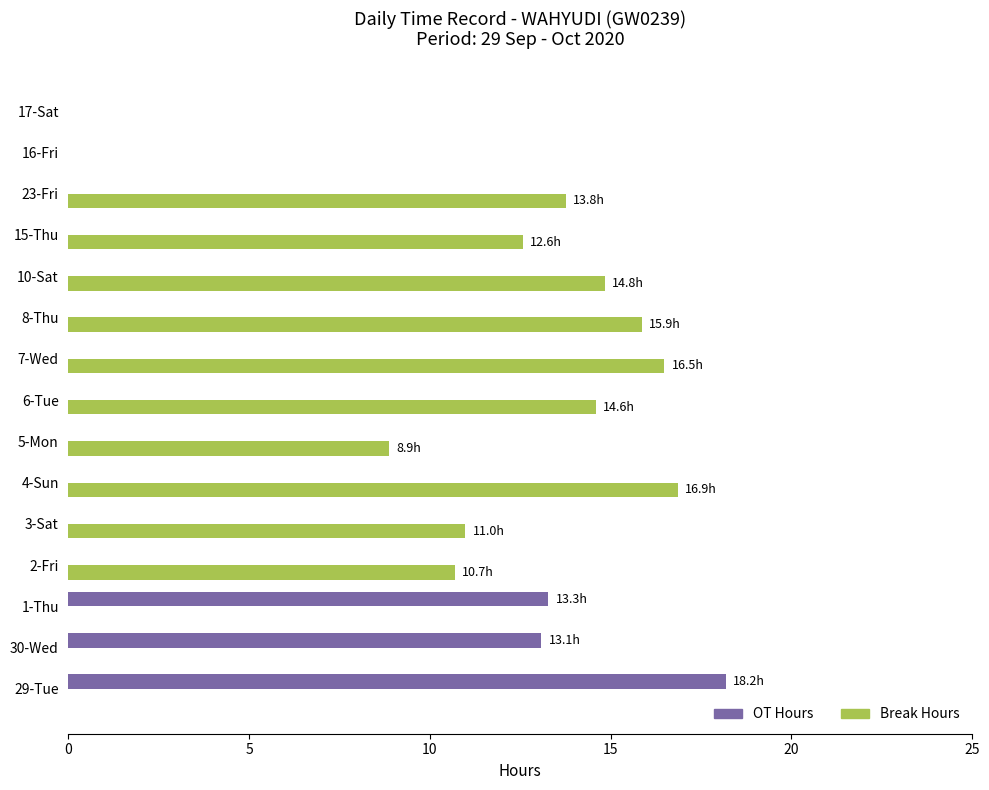

True or false: Break Hours has a value of 14.8 at 10-Sat.

True